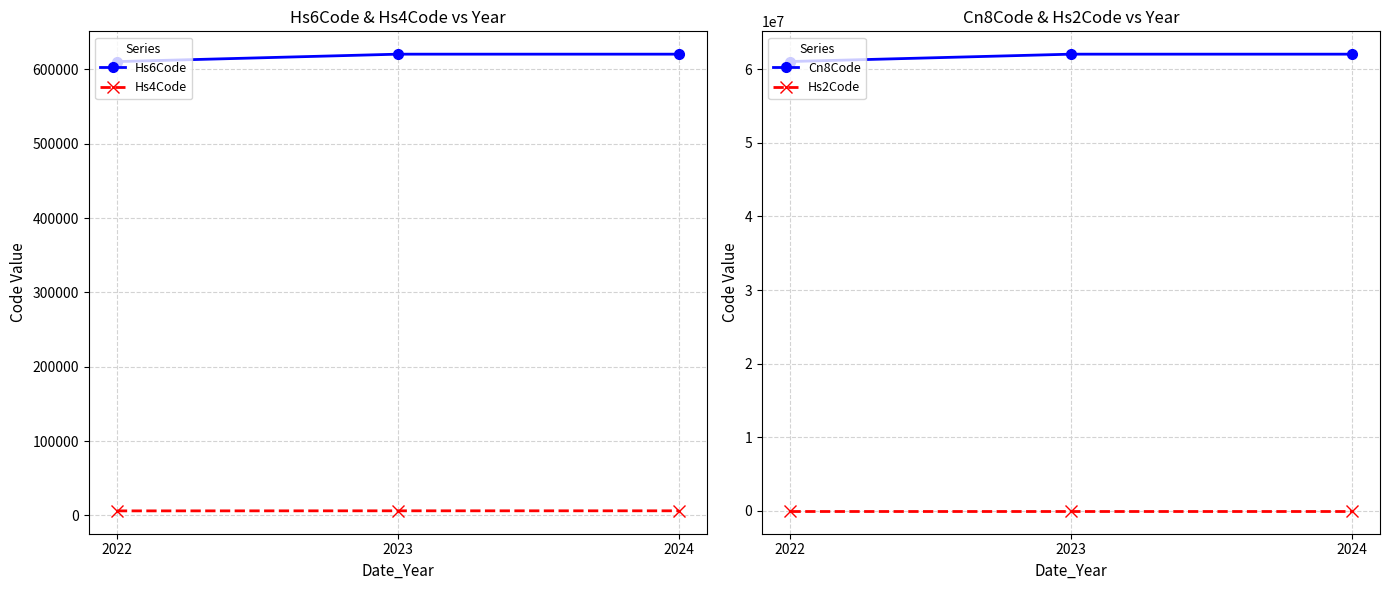

What is the total value across all series at 2022?

61660908